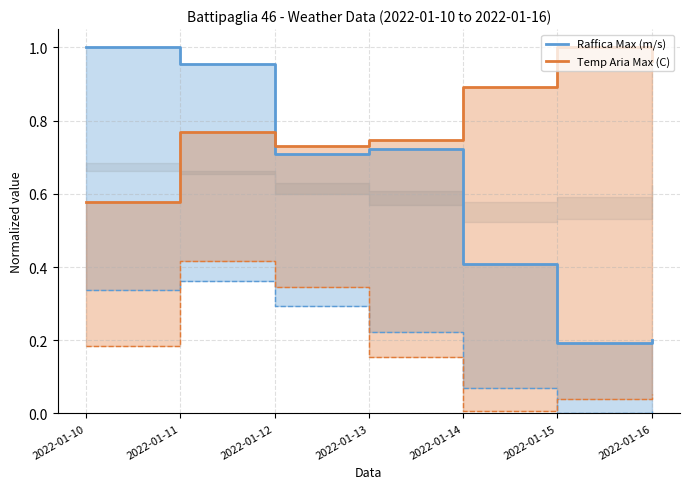

Which series has the largest range (max minus min)?

Raffica Max (m/s)